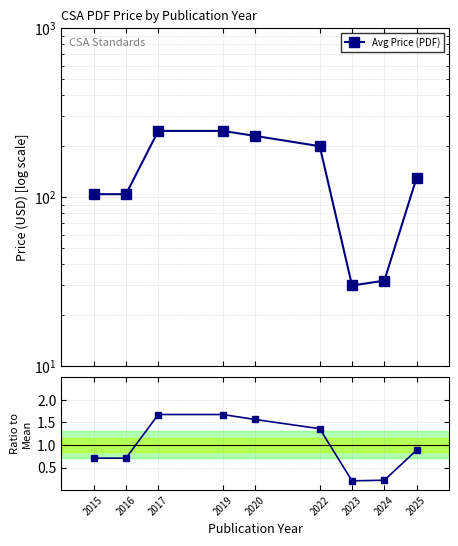

What is the difference between the maximum and minimum values?

1.5